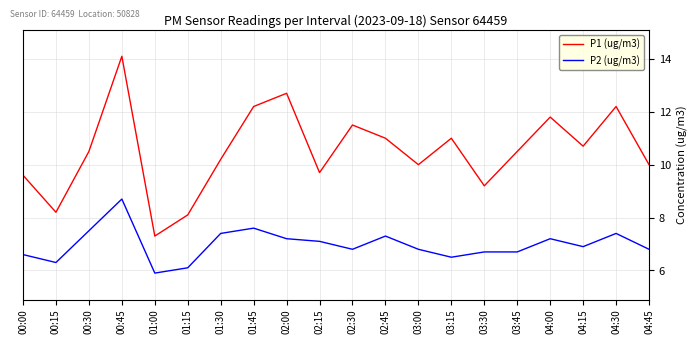

What is the difference between the highest and lowest values at 01:00?

1.4